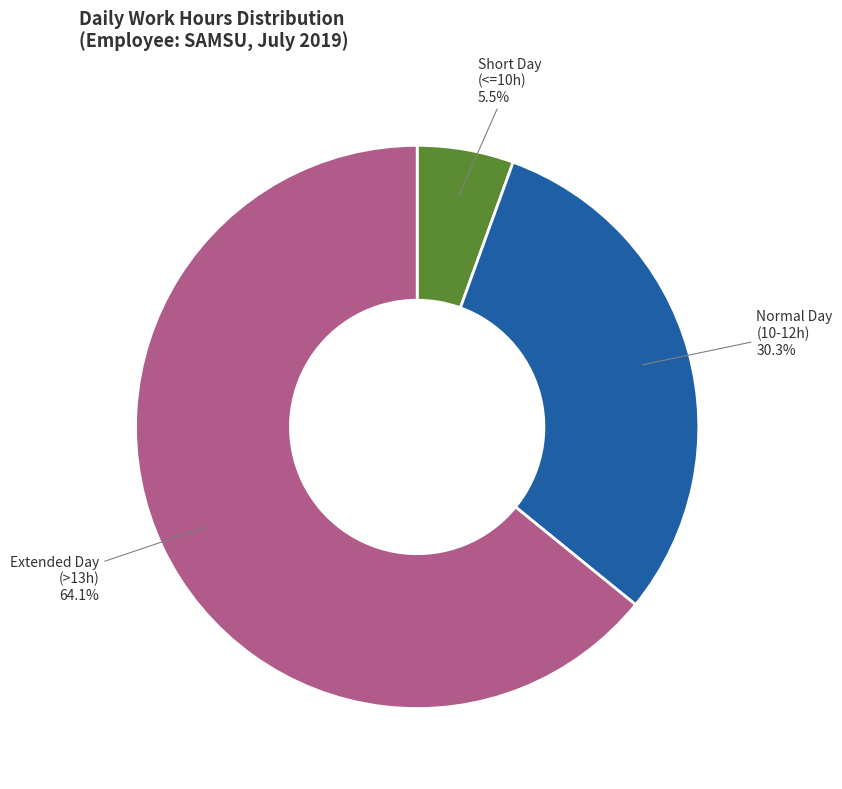

Which slice is the largest?

Extended Day (>13h)